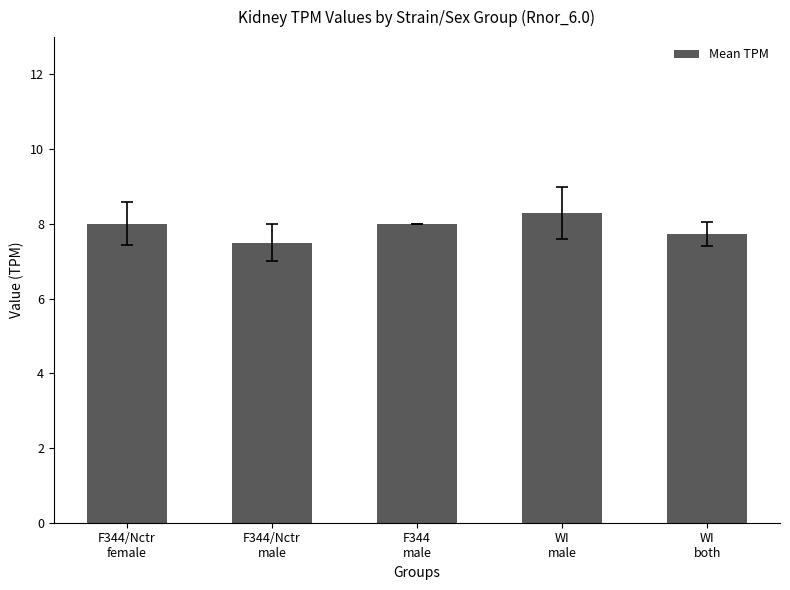

How many data points are less than 8?

2